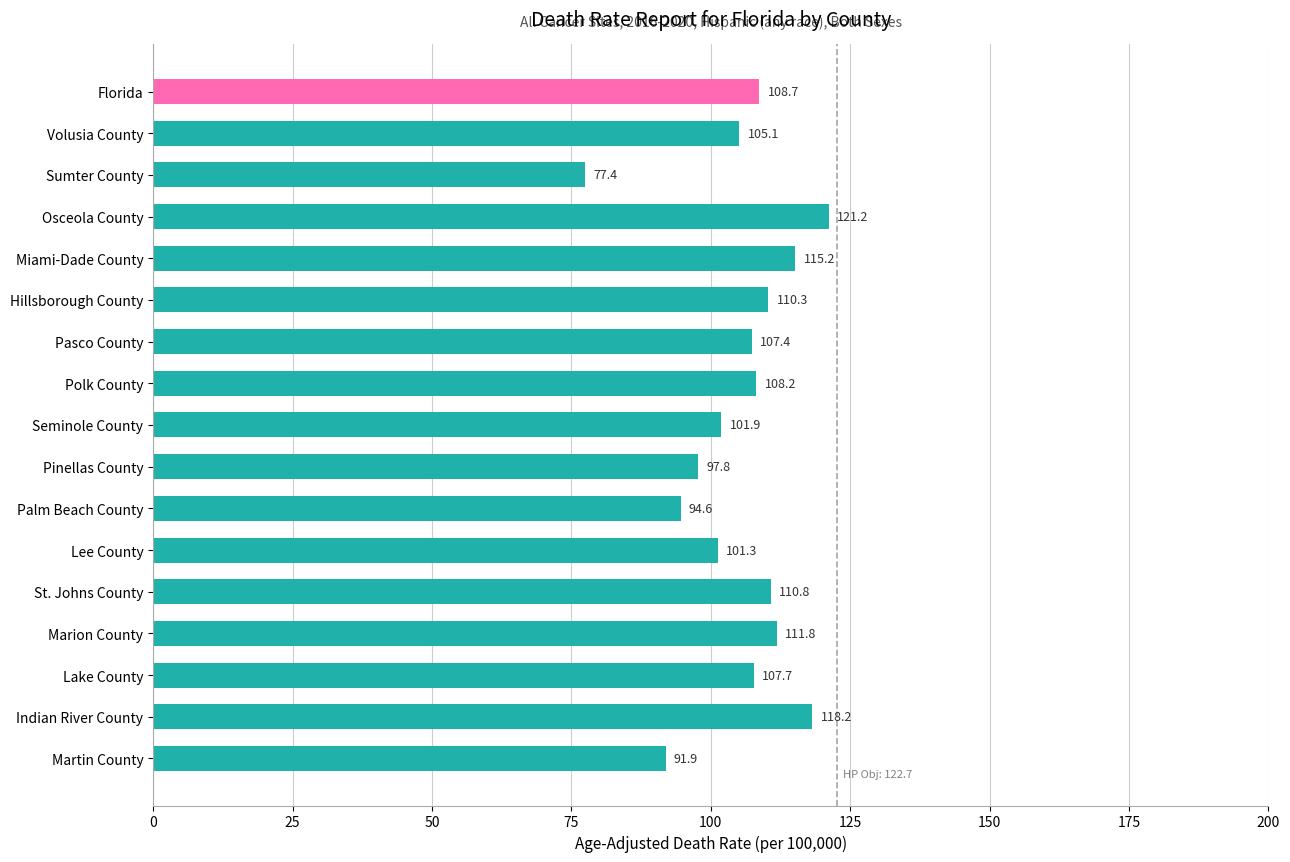

What is the maximum value shown in the chart?

121.2